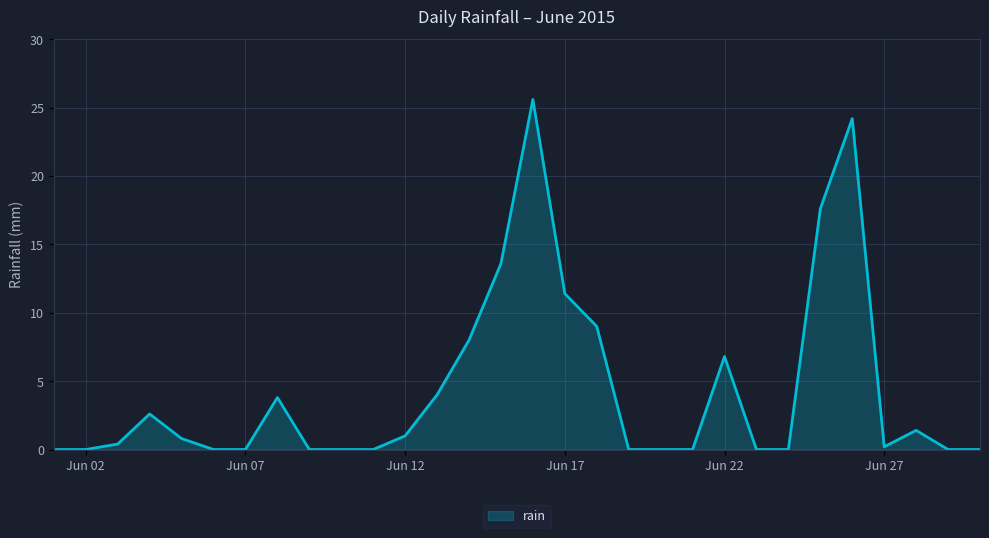

What is the difference between the maximum and minimum values?

25.6